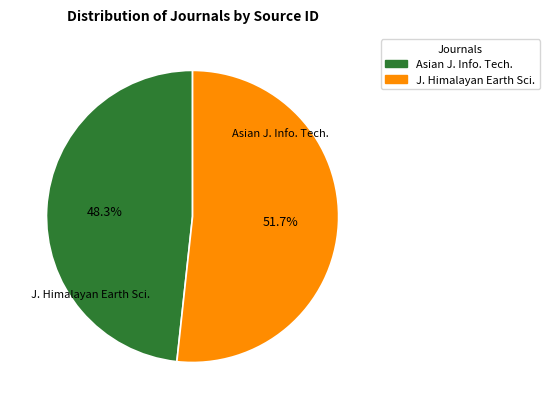

Rank the categories by value from lowest to highest.

Asian Journal of Information Technology, Journal of Himalayan Earth Sciences